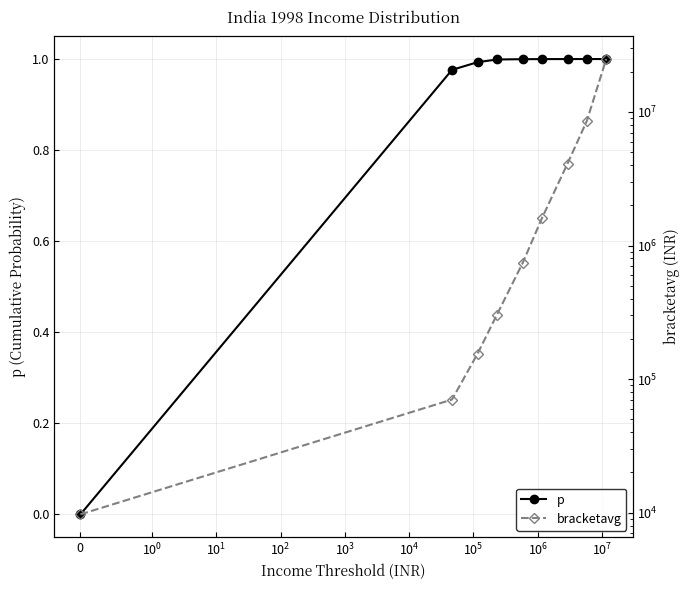

What is the spread (max minus min) of values at $\mathdefault{10^{6}}$?

8582720.5